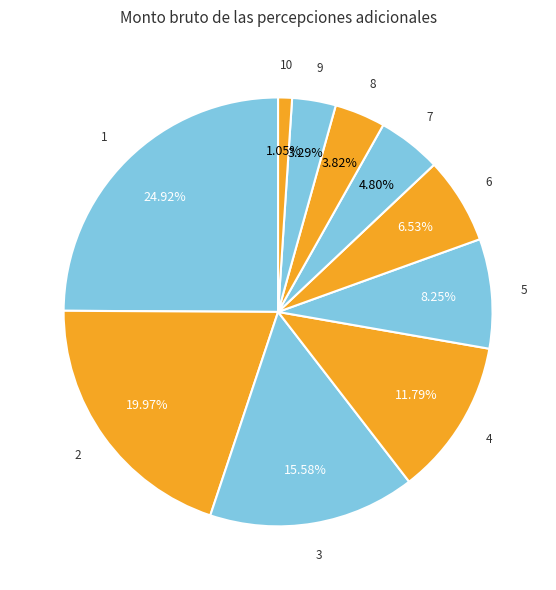

To the nearest percent, what is the average slice percentage?

10%